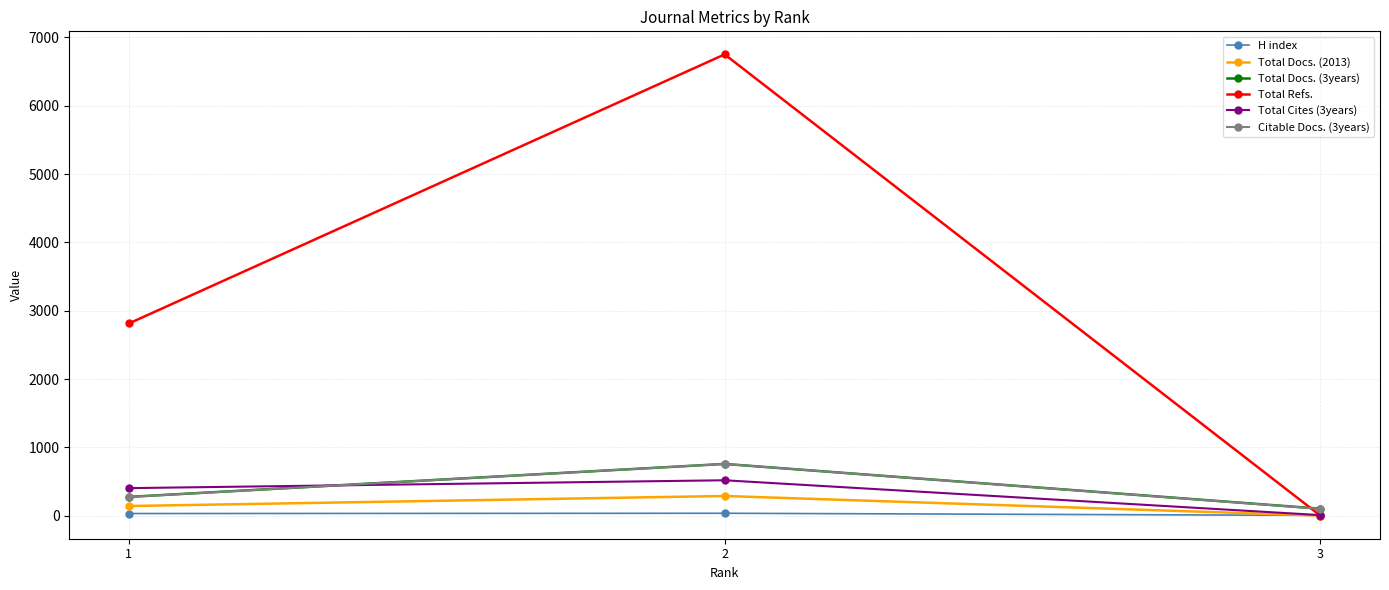

Does the chart display data point markers on the line(s)?

Yes